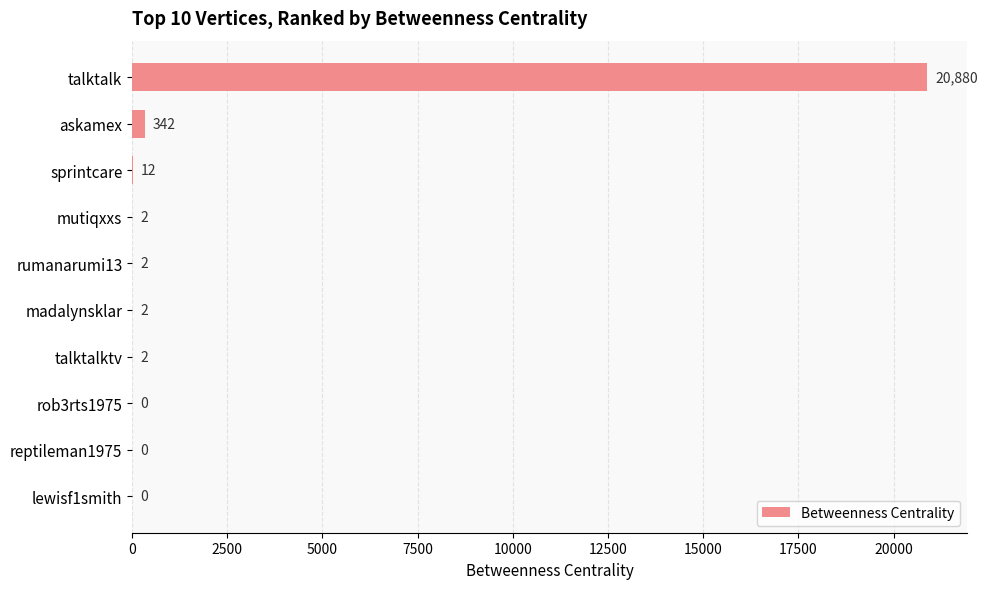

Where is the data nearest to the value 10440?

askamex